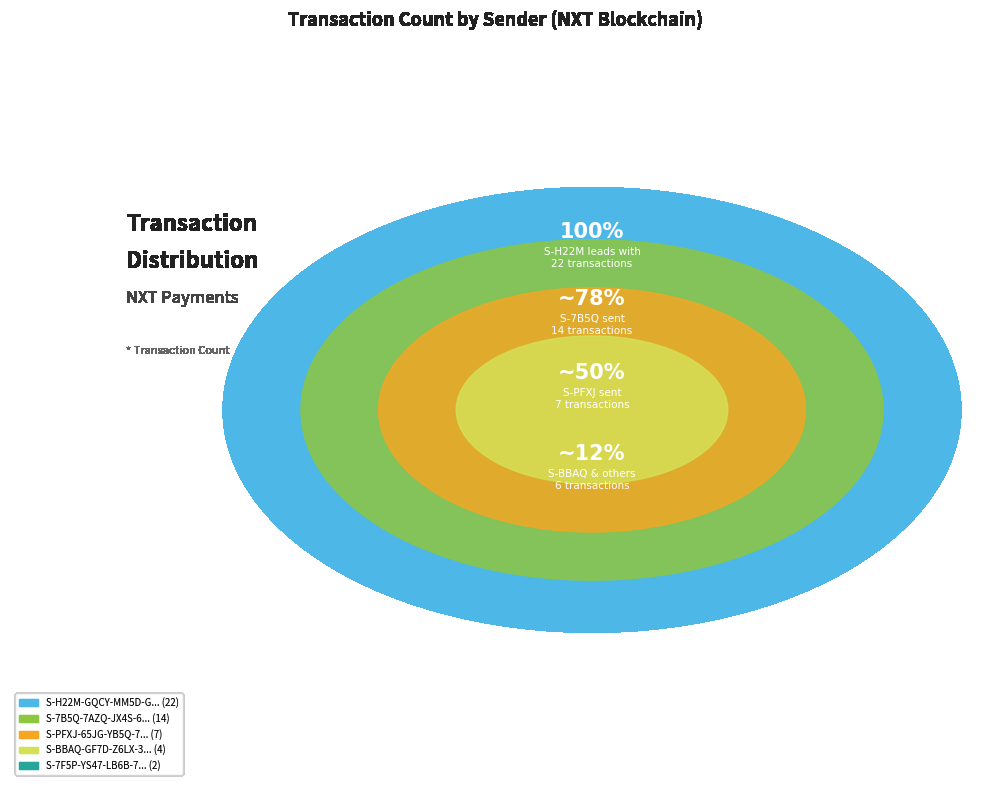

What is the change in value from S-7B5Q-7AZQ-JX4S-6HWUL to S-PFXJ-65JG-YB5Q-7A66D?

-7